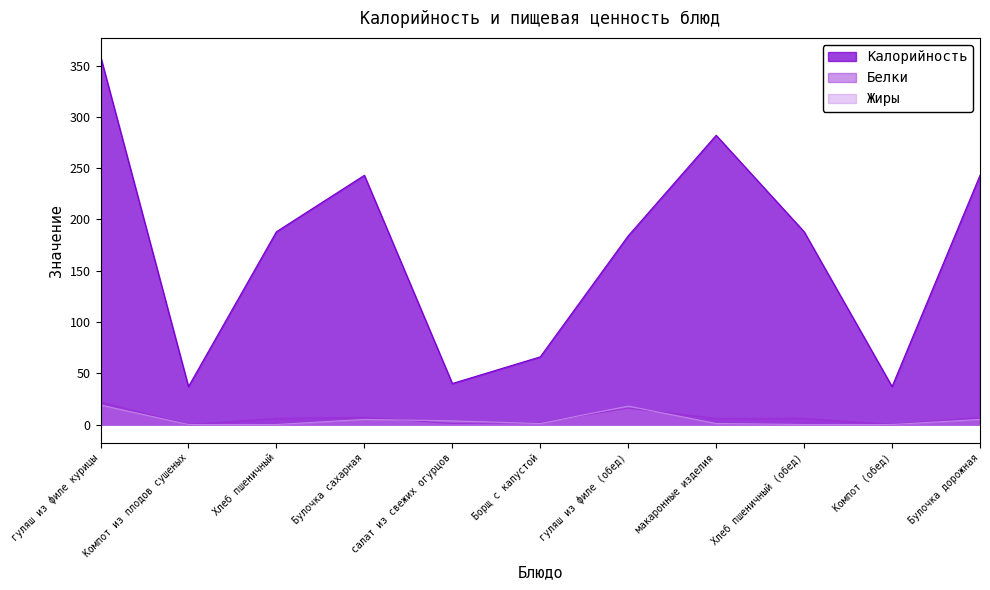

Which category has the lowest value across all series?

Компот из плодов сушеных